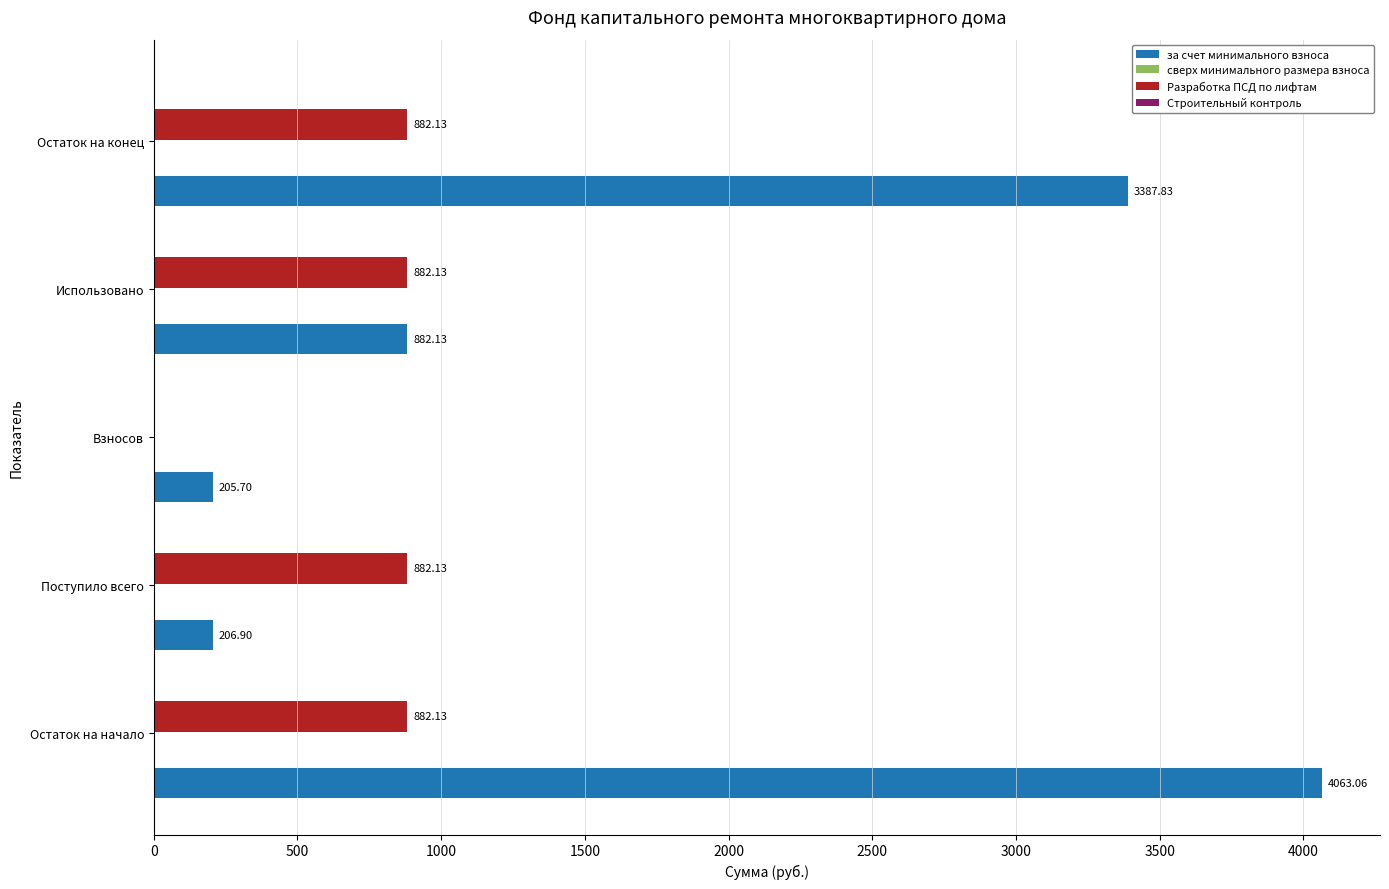

What is the greatest value displayed?

4063.1